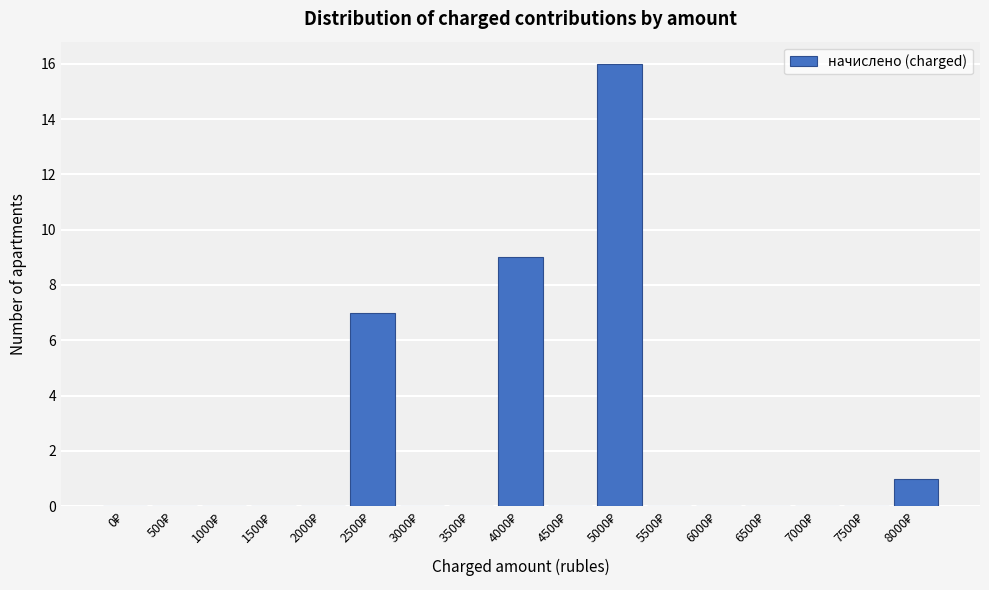

What is the sum of all values?

33